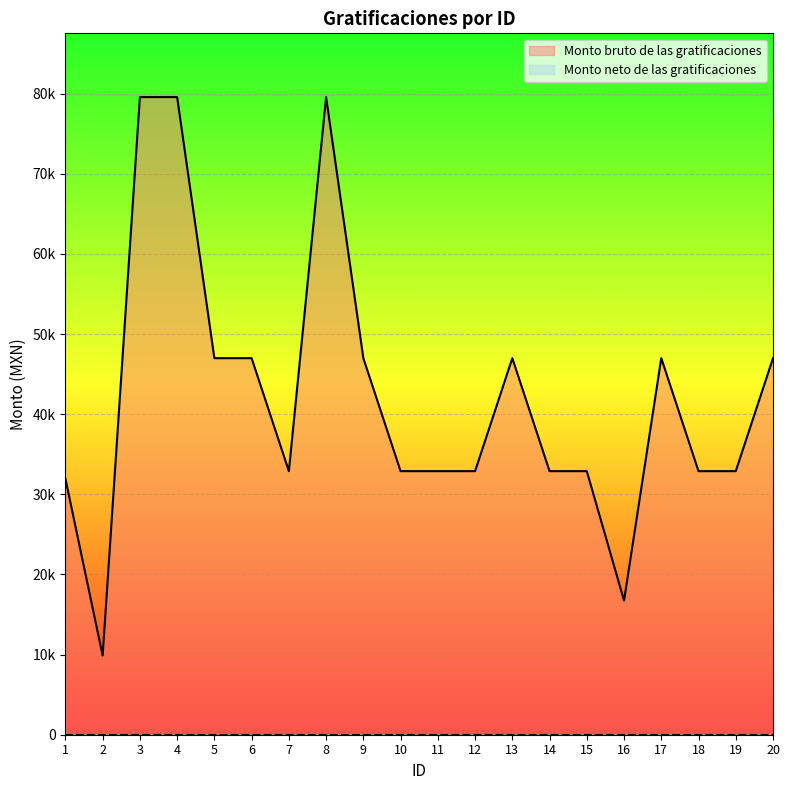

Reading right to left, what are all the values shown in this chart?

46997.3	32896.0	32896.0	46997.3	16742.8	32896.0	32896.0	46997.3	32896.0	32896.0	32896.0	46997.3	79582.7	32896.0	46997.3	46997.3	79582.7	79582.7	9887.4	31949.3